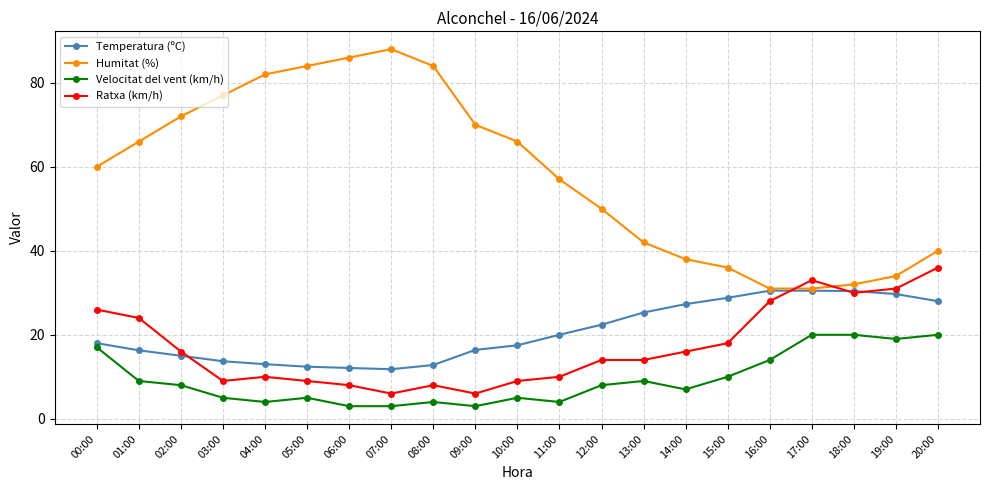

What is the label of the 12th point from the left?

11:00